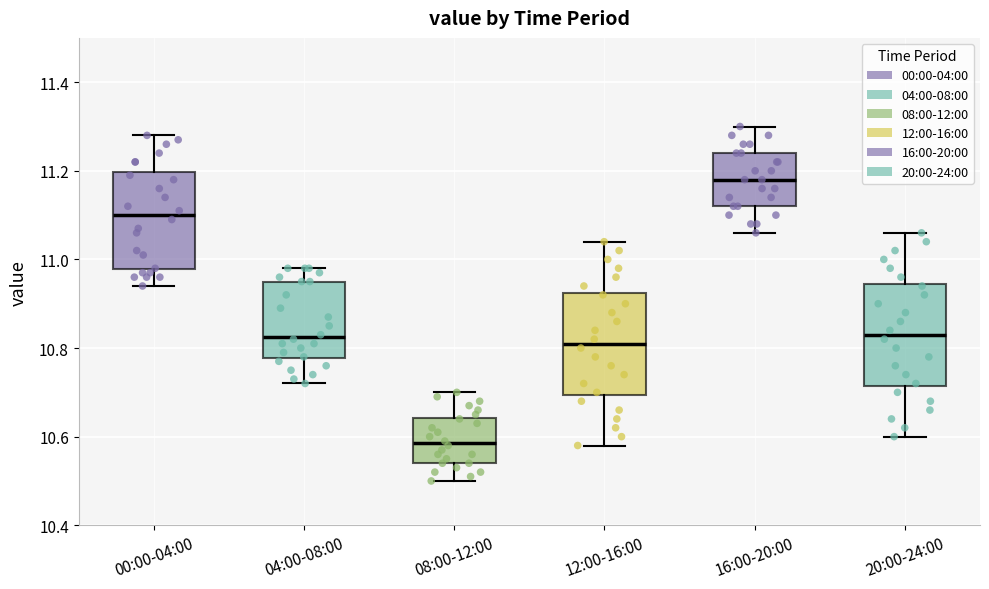

Which box has the highest median line?

16:00-20:00